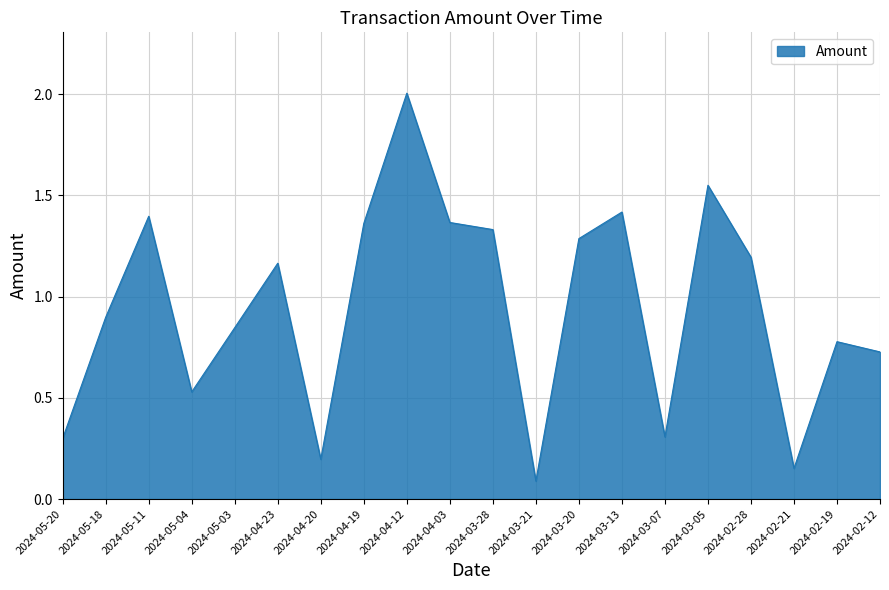

What position from the right is 2024-04-03?

11